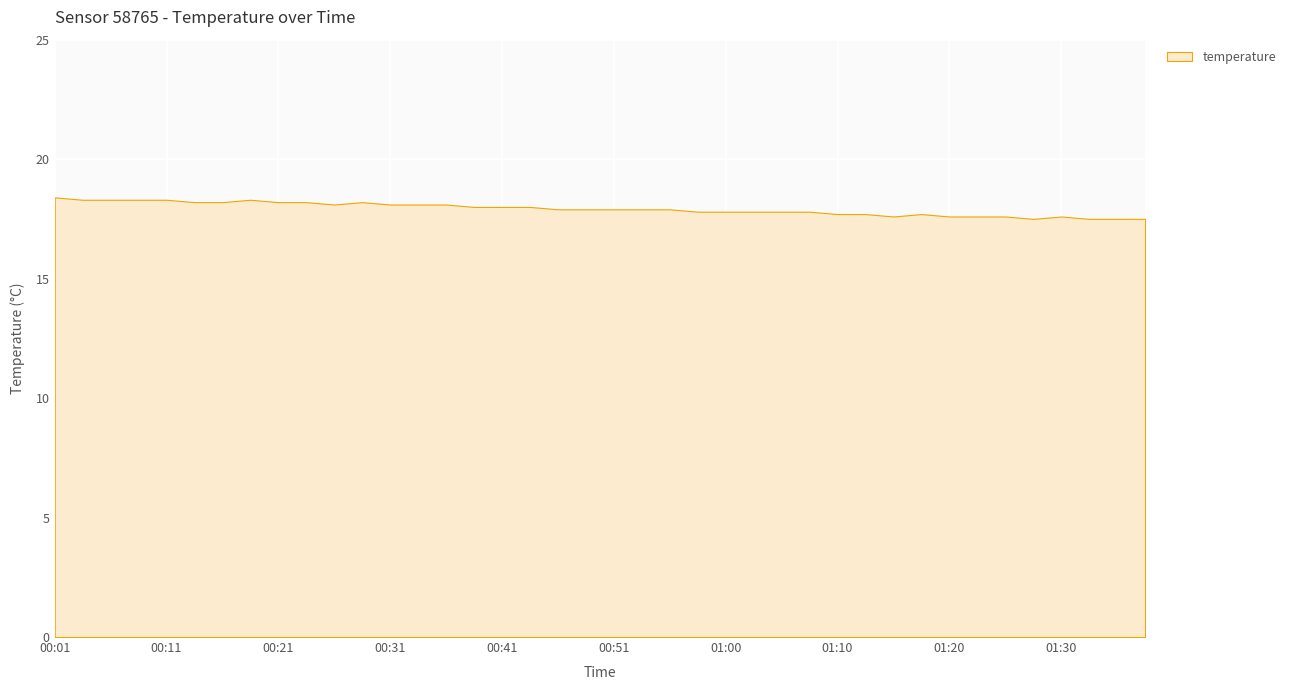

True or false: there are more than 1 points higher than both neighbors.

True